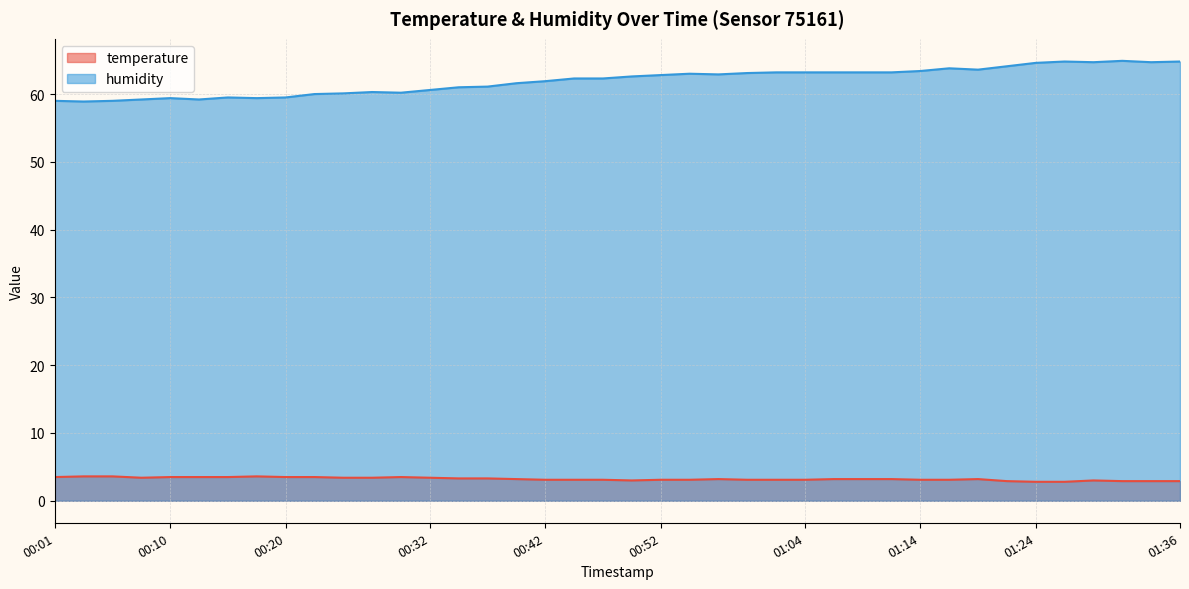

At which label is humidity closest to 61?

00:35